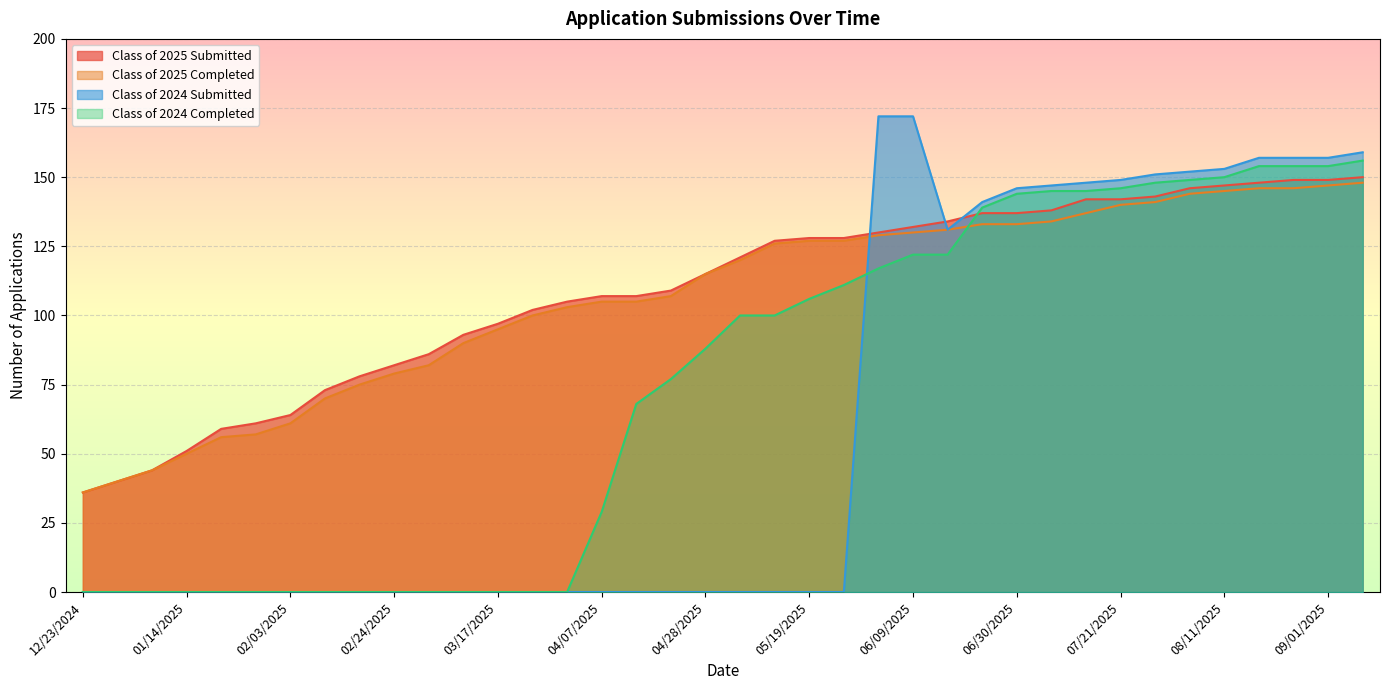

Which series changed the most between 01/06/2025 and 06/21/2025?

Class of 2024 Submitted